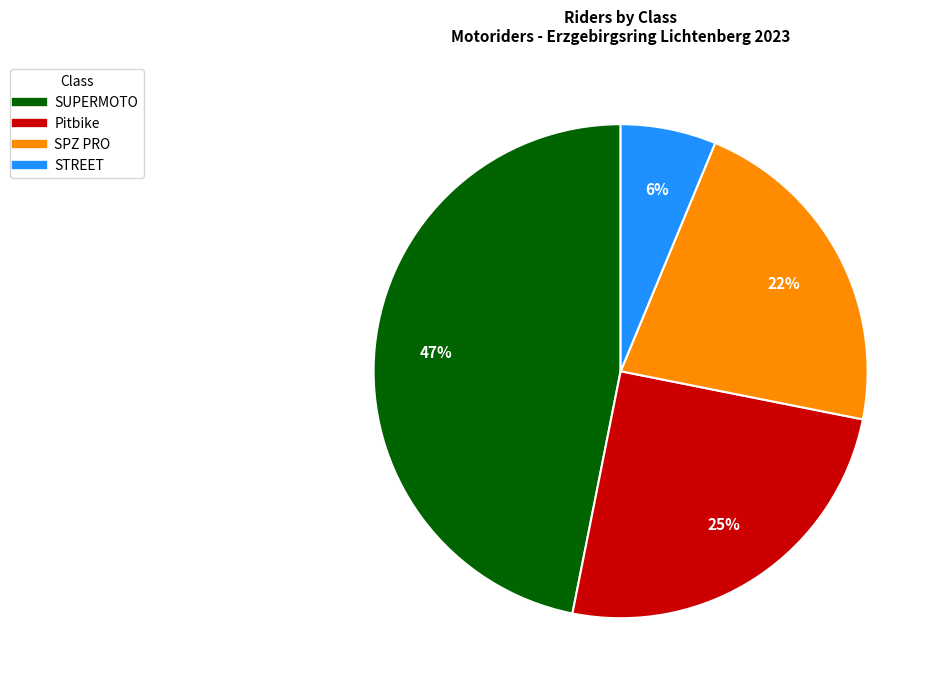

Is there a majority slice in this chart?

No